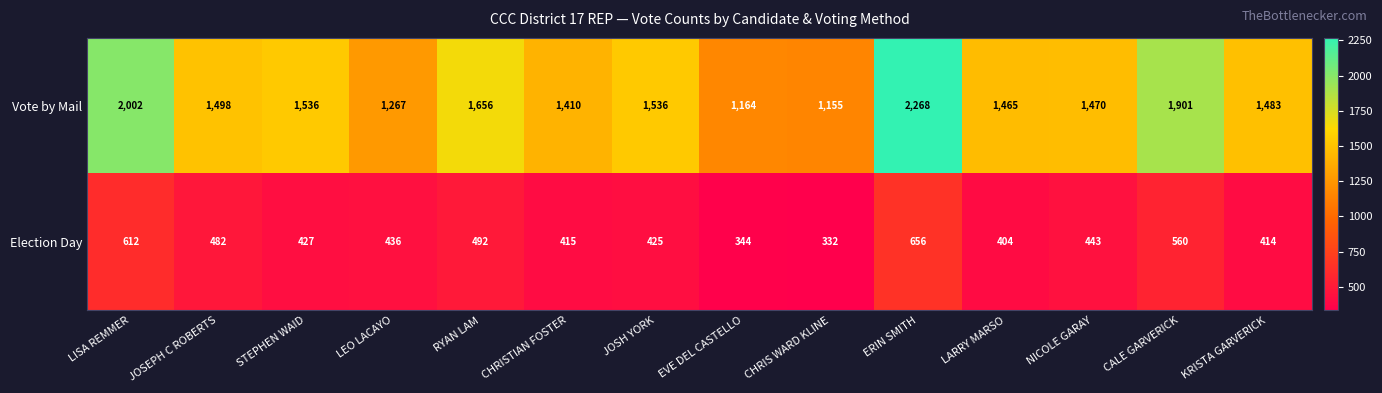

Is it true that Vote by Mail equals 904 at RYAN LAM?

False